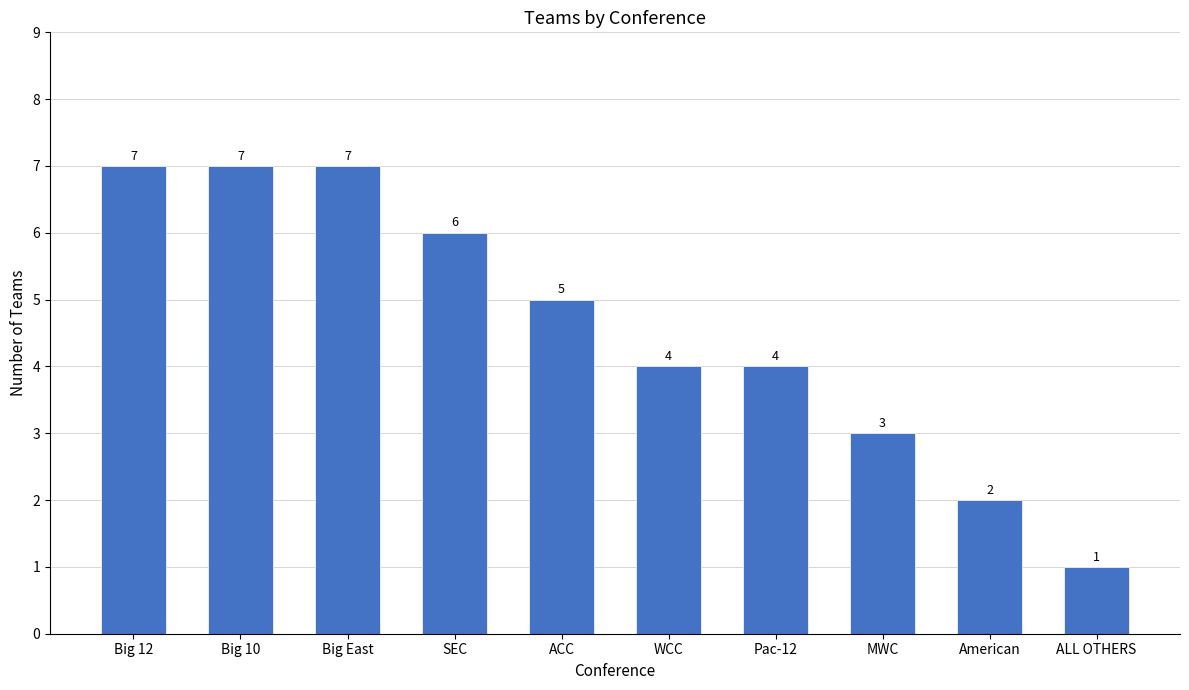

What is the value of the 1st bar from the left?

7